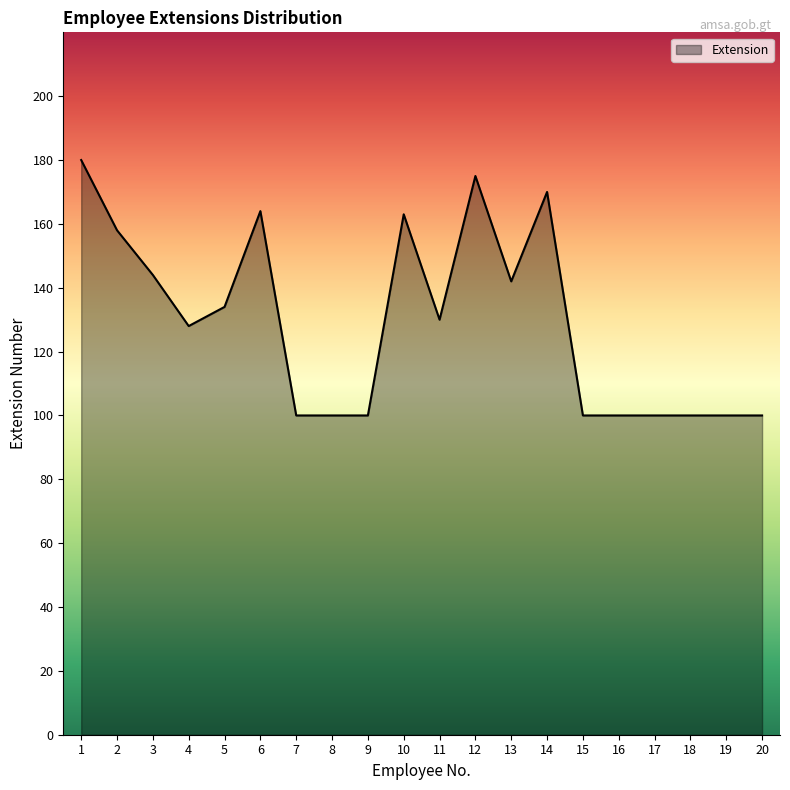

What is the difference between the second highest and second lowest values?

75